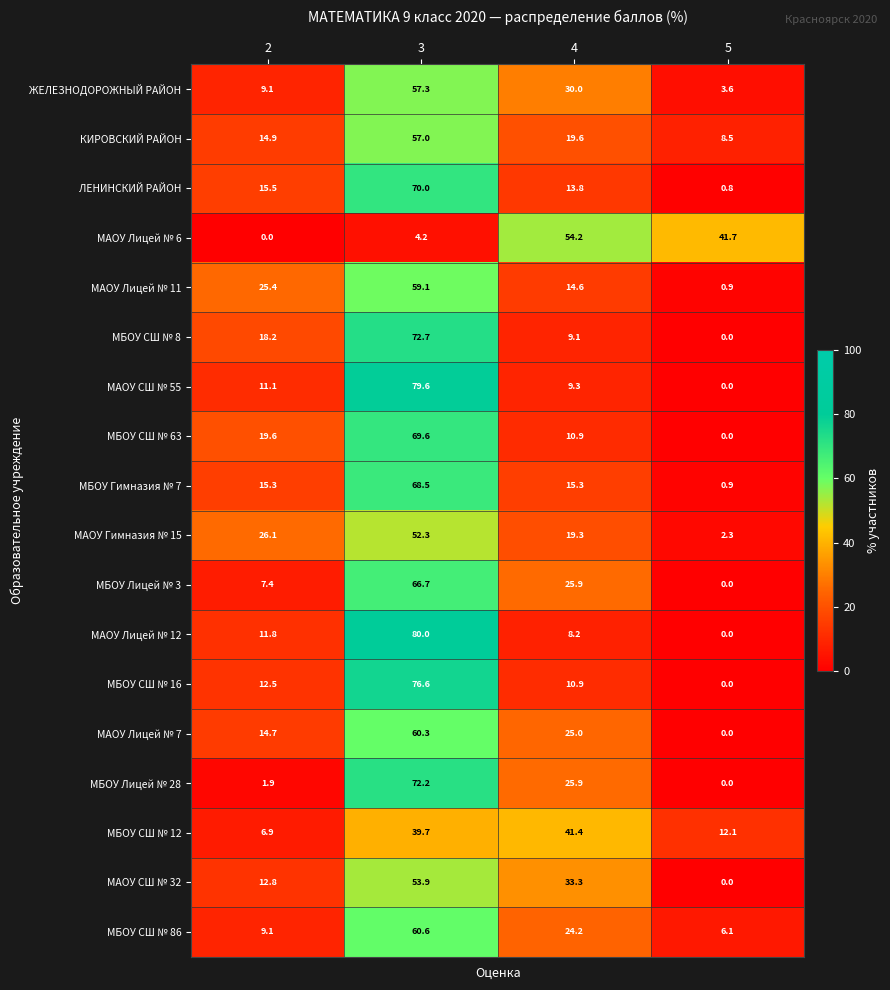

Where does the МБОУ Лицей № 28 series first go above 25?

3